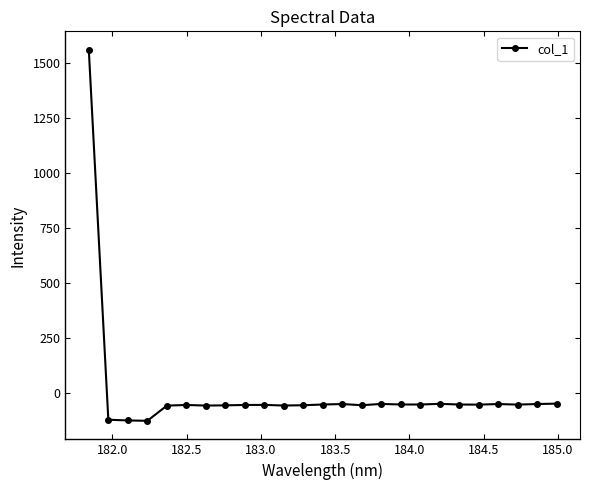

What is the value of the 20th point from the left?

-50.5